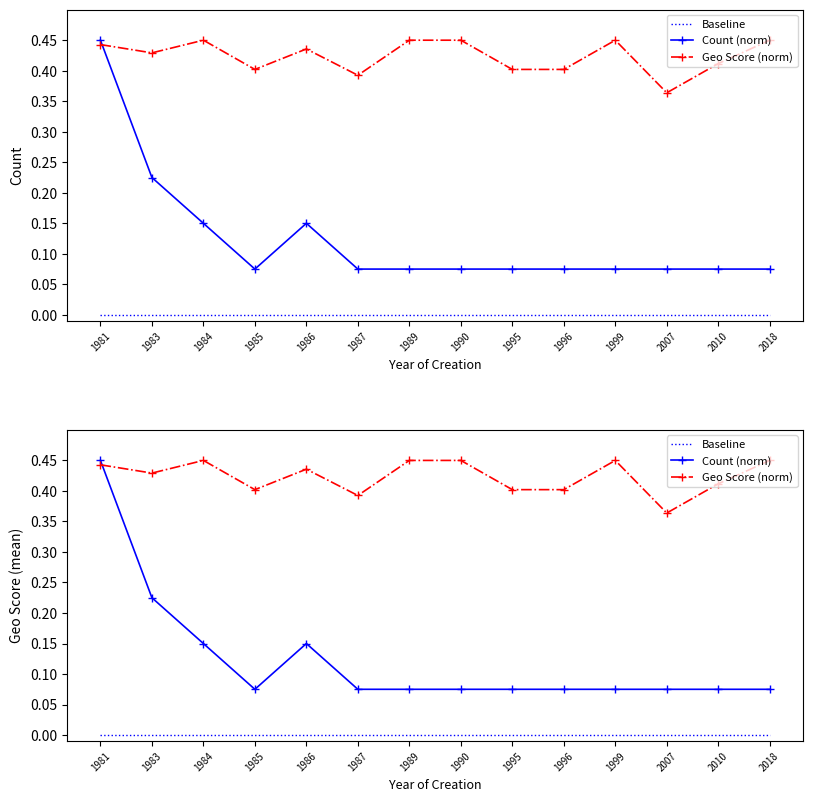

Reading left to right, what are all the values shown in this chart?

Baseline: 0.0	0.0	0.0	0.0	0.0	0.0	0.0	0.0	0.0	0.0	0.0	0.0	0.0	0.0
Count (norm): 0.5	0.2	0.1	0.1	0.1	0.1	0.1	0.1	0.1	0.1	0.1	0.1	0.1	0.1
Geo Score (norm): 0.4	0.4	0.5	0.4	0.4	0.4	0.5	0.5	0.4	0.4	0.5	0.4	0.4	0.5